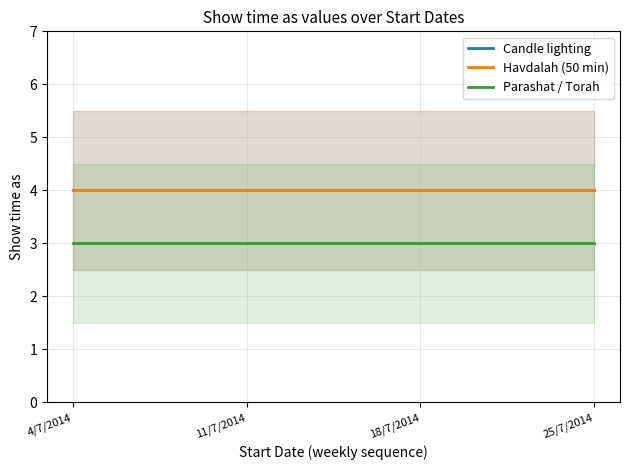

What is the label of the 2nd point from the left?

11/7/2014